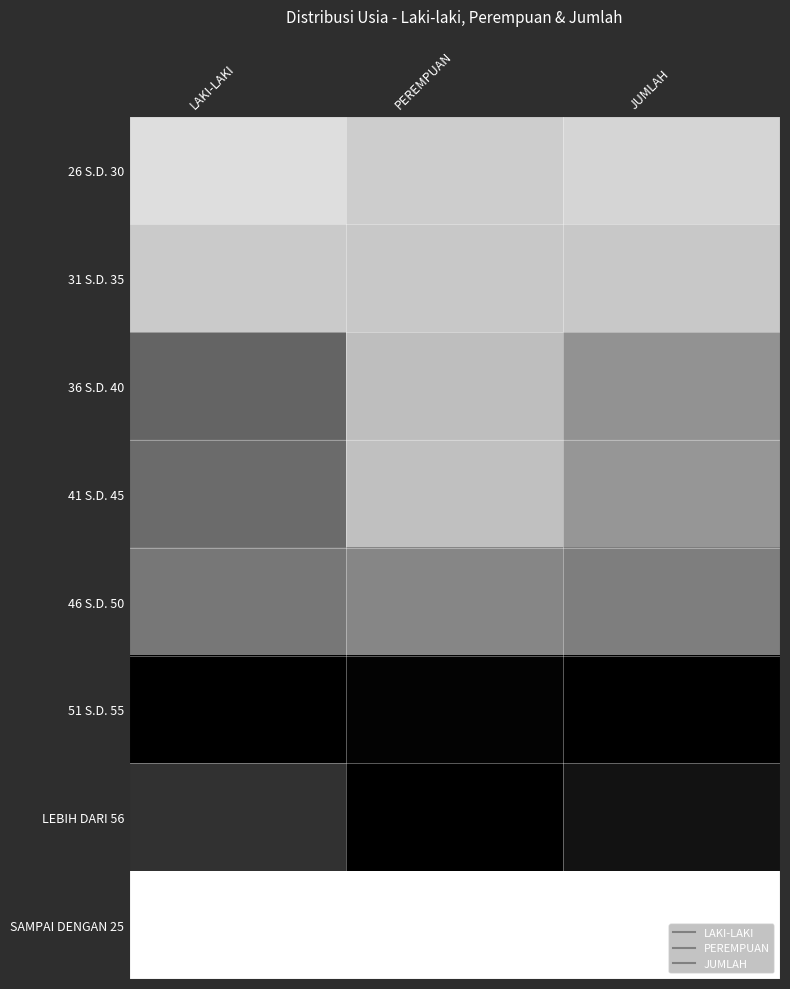

At which category does the chart reach its minimum across all series?

LAKI-LAKI